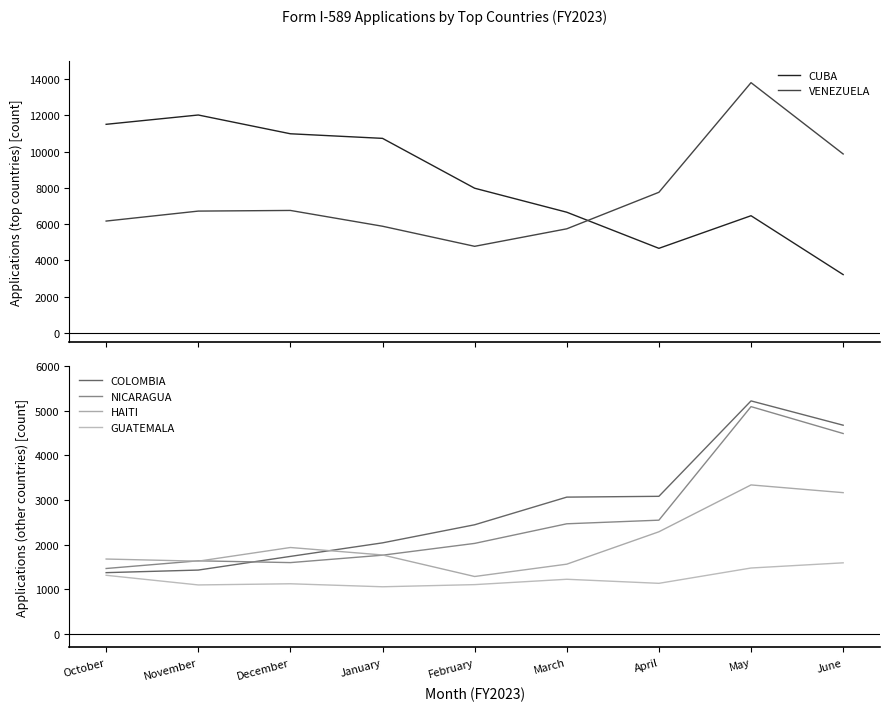

True or false: GUATEMALA has a value of 2654 at June.

False